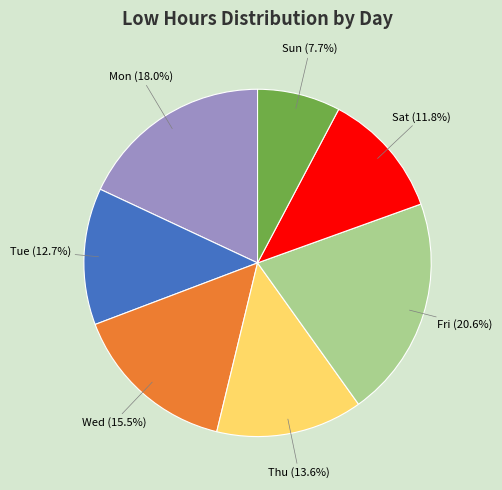

Rank the categories by value from lowest to highest.

Sun, Sat, Tue, Thu, Wed, Mon, Fri